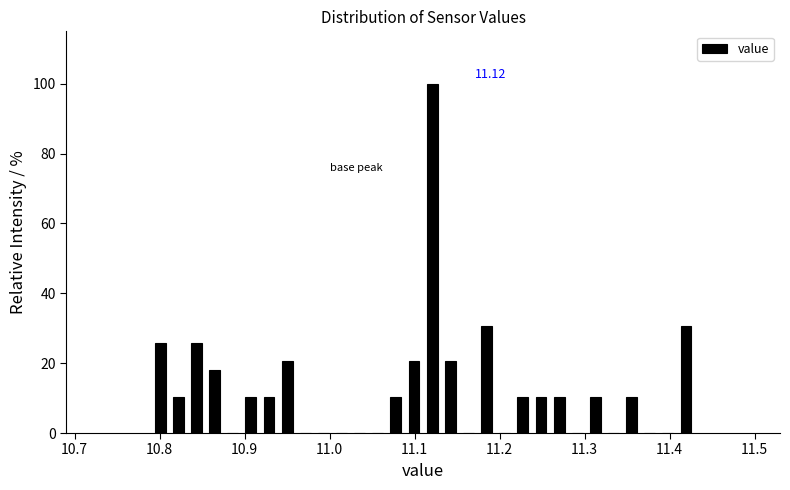

Around what value on the x-axis is the tallest bar? Give the approximate position of its centre, as read against the axis.

11.12